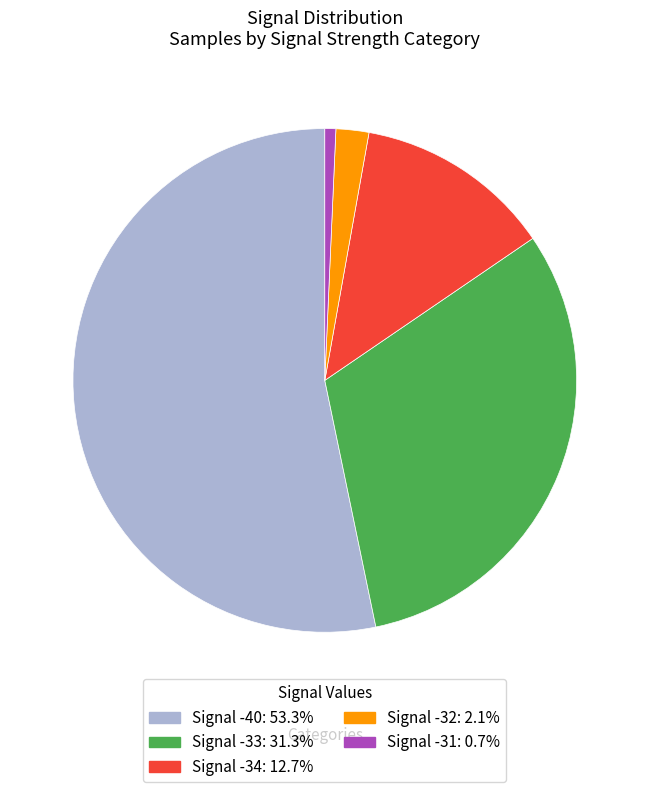

Is there a majority slice in this chart?

Yes